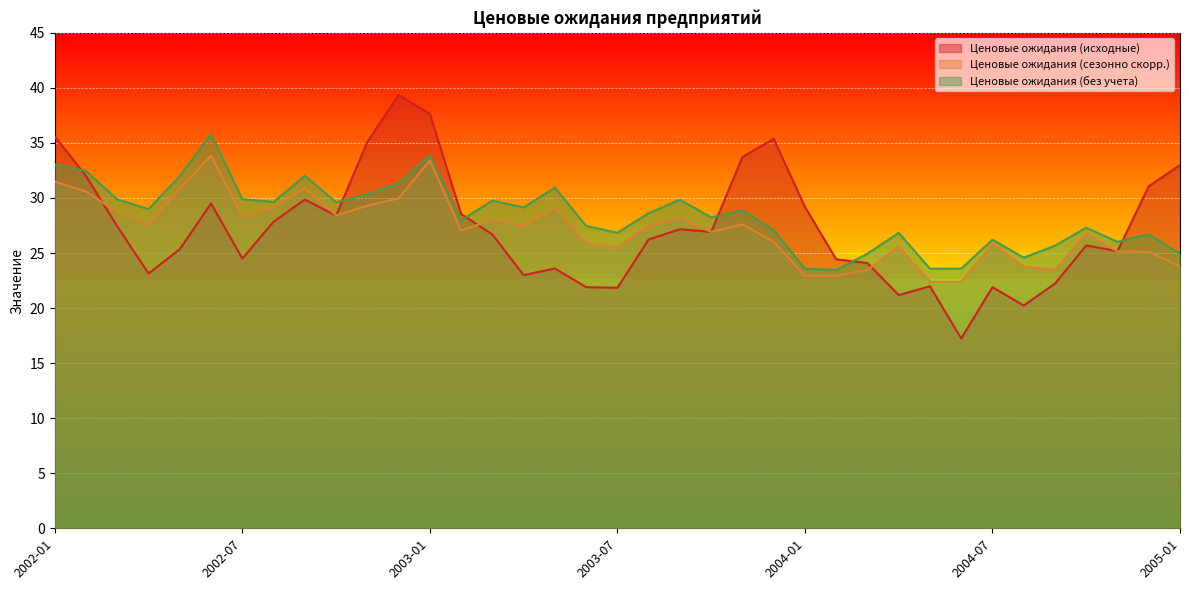

What is the difference between the maximum and minimum values in the Ценовые ожидания (сезонно скорр.) series?

11.5